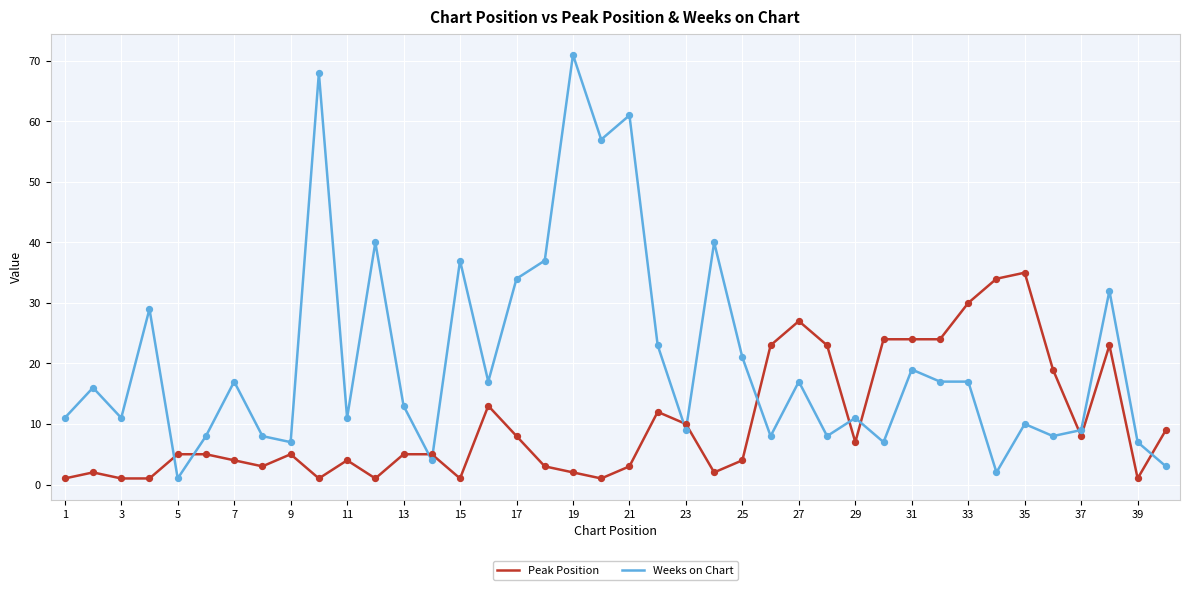

Which series has the largest total across all categories?

Weeks on Chart